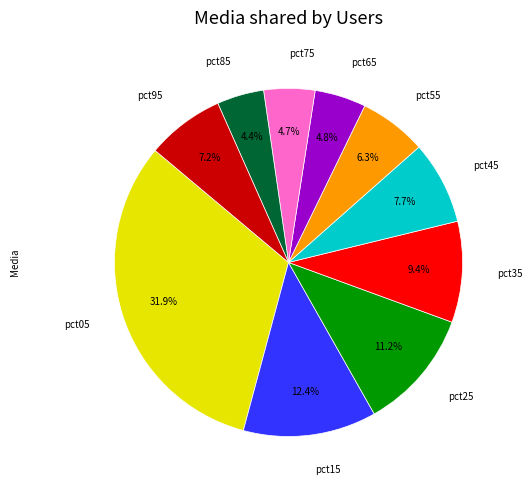

Does any single category account for the majority?

No